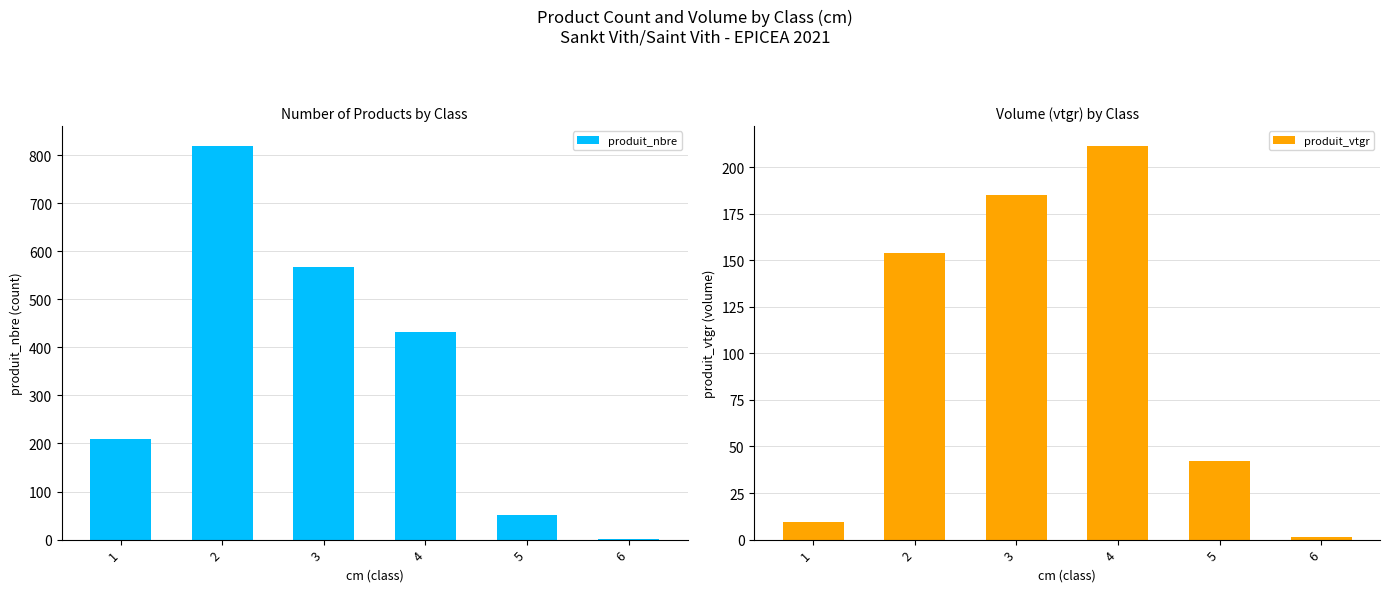

At which category is the sum across all series the highest?

2